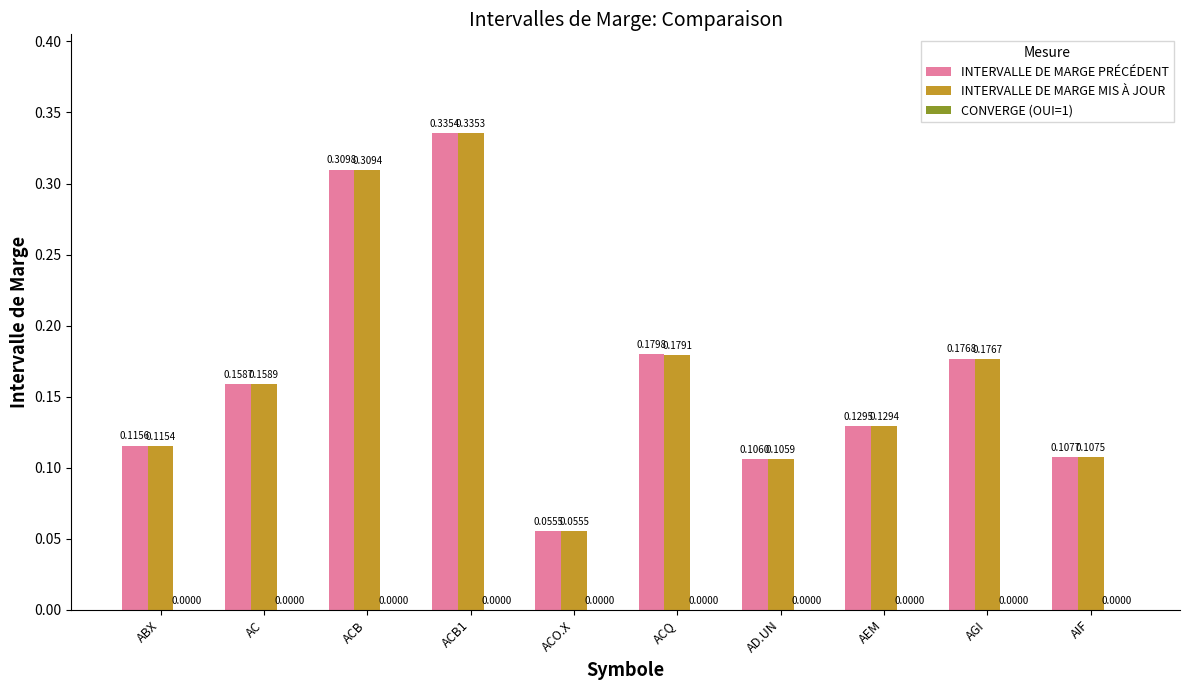

Is the value of INTERVALLE DE MARGE PRÉCÉDENT at ABX greater than the value of INTERVALLE DE MARGE MIS À JOUR at AGI?

No